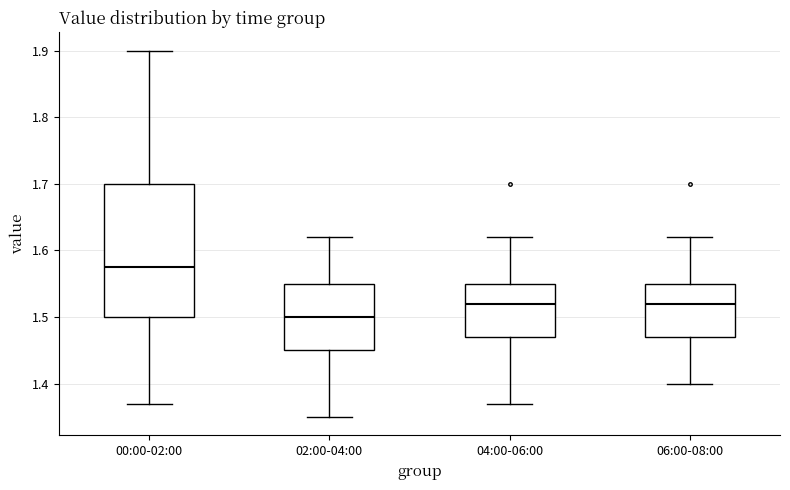

Reading left to right, transcribe this box plot: for each box, give where its median line is, the range the box spans, and where its two whiskers end, as read against the y-axis. The values are not printed on the chart, so give them approximately, as read against the axis.

00:00-02:00: median 1.58, box 1.50 to 1.70, whiskers 1.37 to 1.90
02:00-04:00: median 1.50, box 1.45 to 1.55, whiskers 1.35 to 1.62
04:00-06:00: median 1.52, box 1.47 to 1.55, whiskers 1.37 to 1.62
06:00-08:00: median 1.52, box 1.47 to 1.55, whiskers 1.40 to 1.62